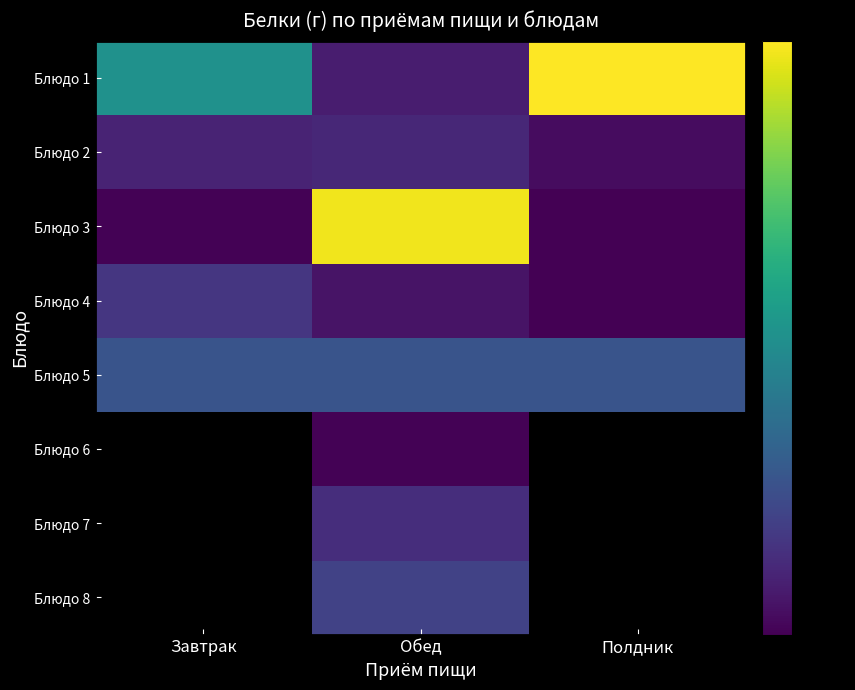

Which series has the widest spread of values?

Блюдо 3